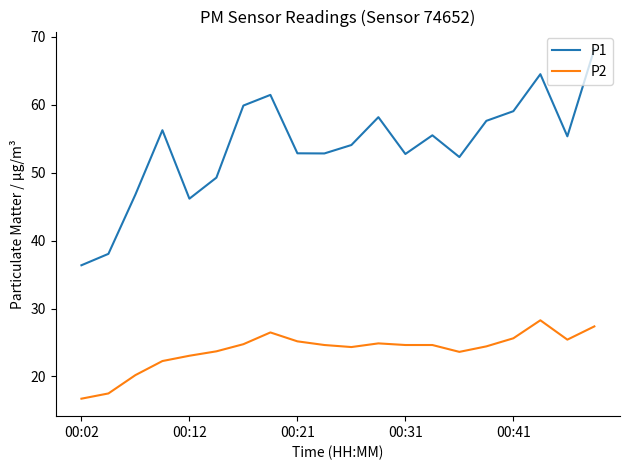

True or false: P2 and P1 intersect in this chart.

False